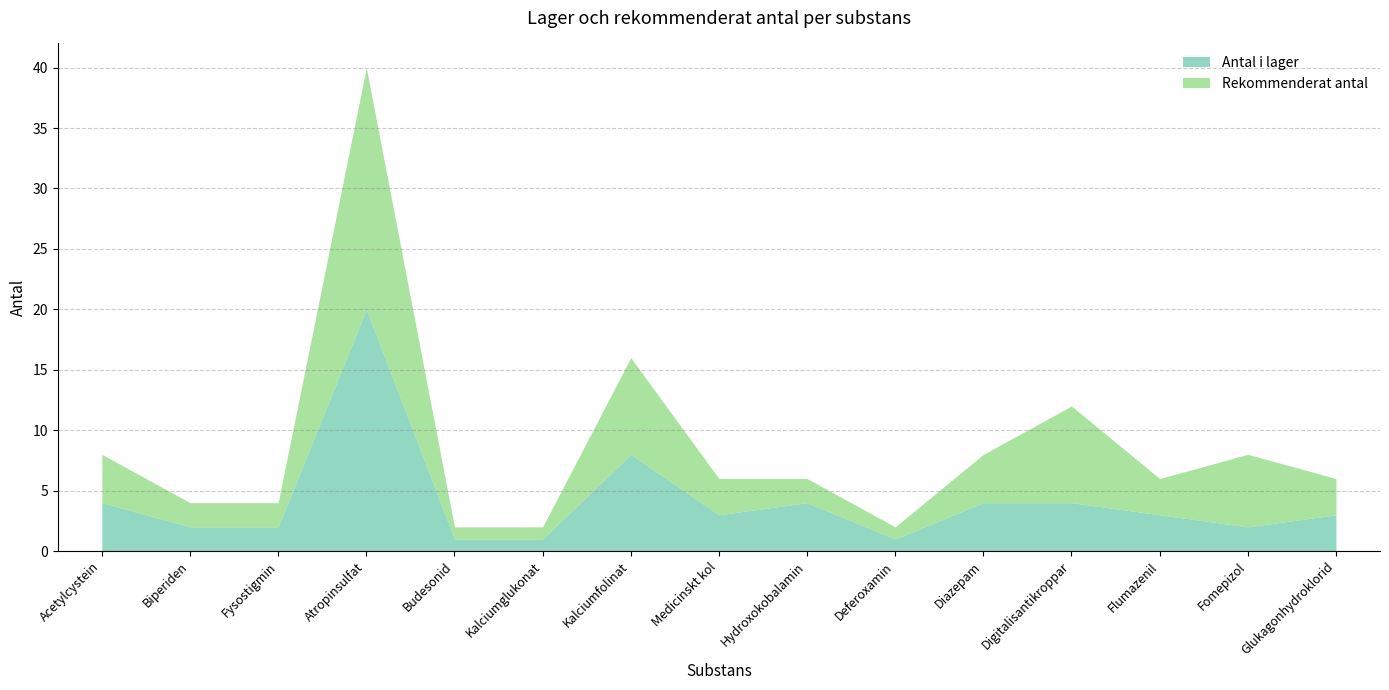

What is the label of the 4th point from the right?

Digitalisantikroppar